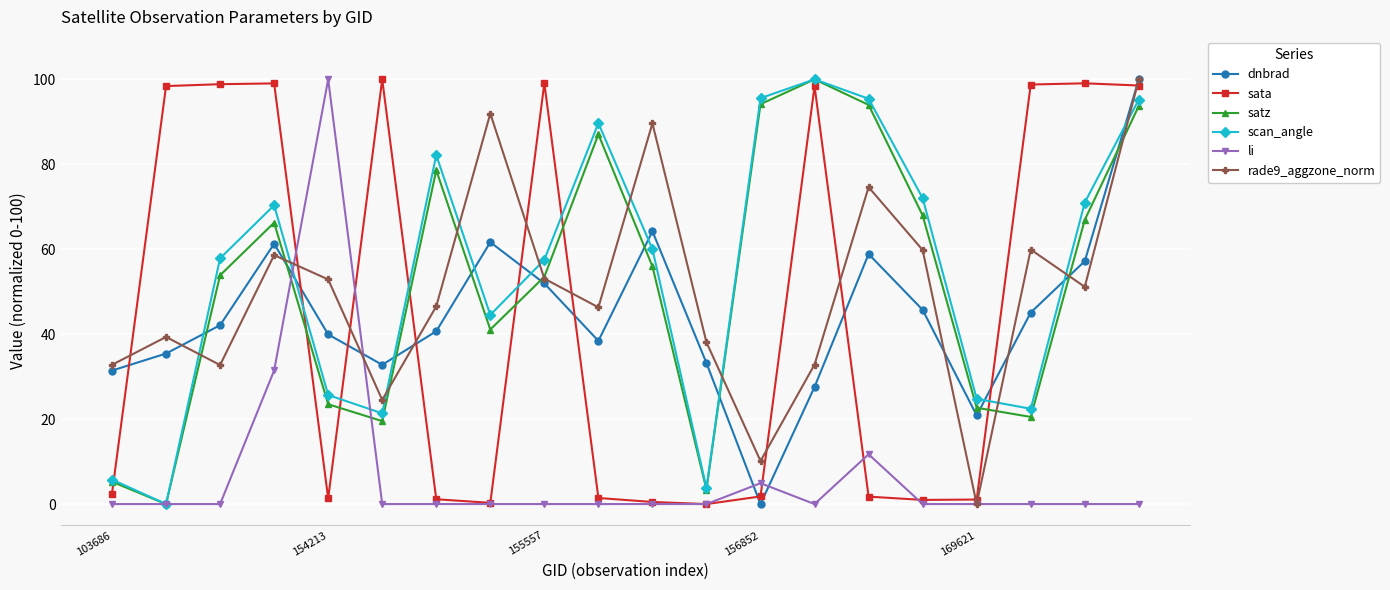

True or false: li has more than 2 points higher than both neighbors.

True